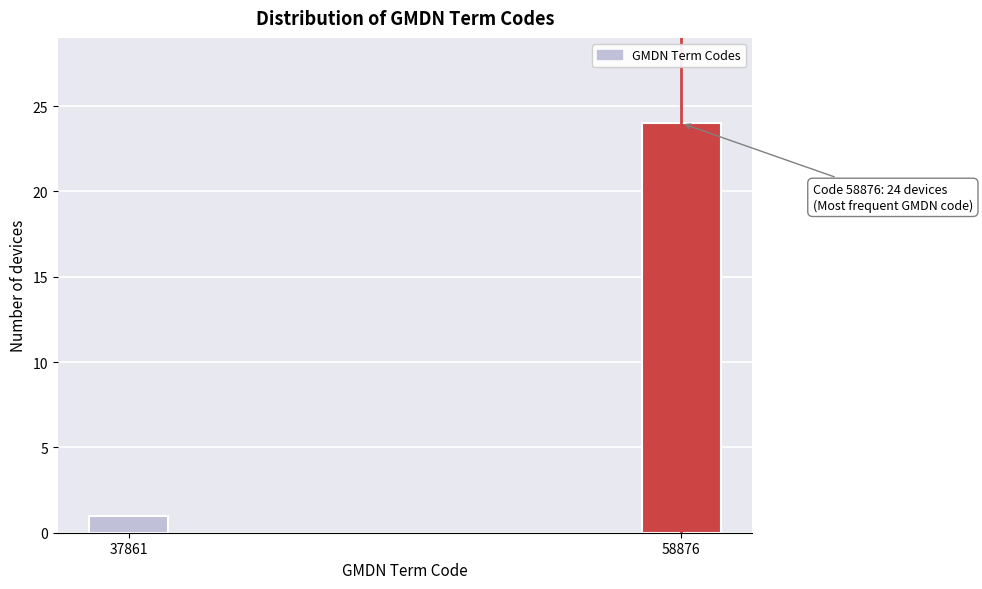

Reading left to right, what are all the values shown in this chart?

37861=1	58876=24